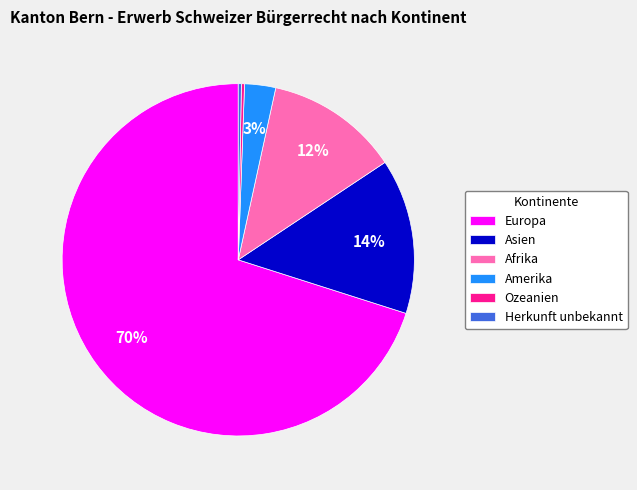

Do Amerika and Ozeanien together represent more than half of the pie?

No